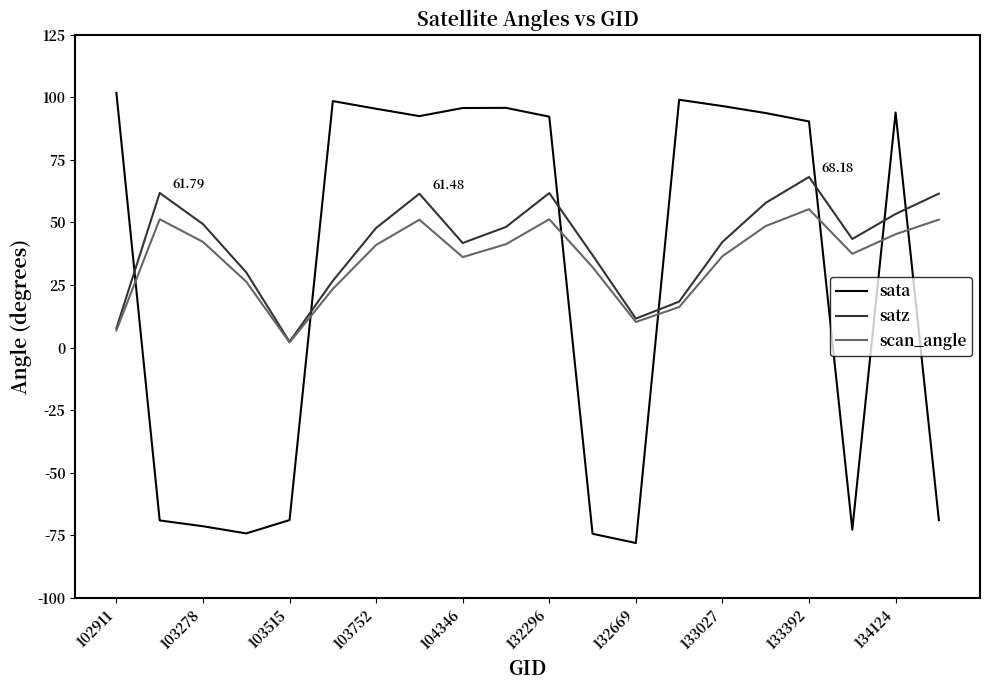

Which series has the largest range (max minus min)?

sata